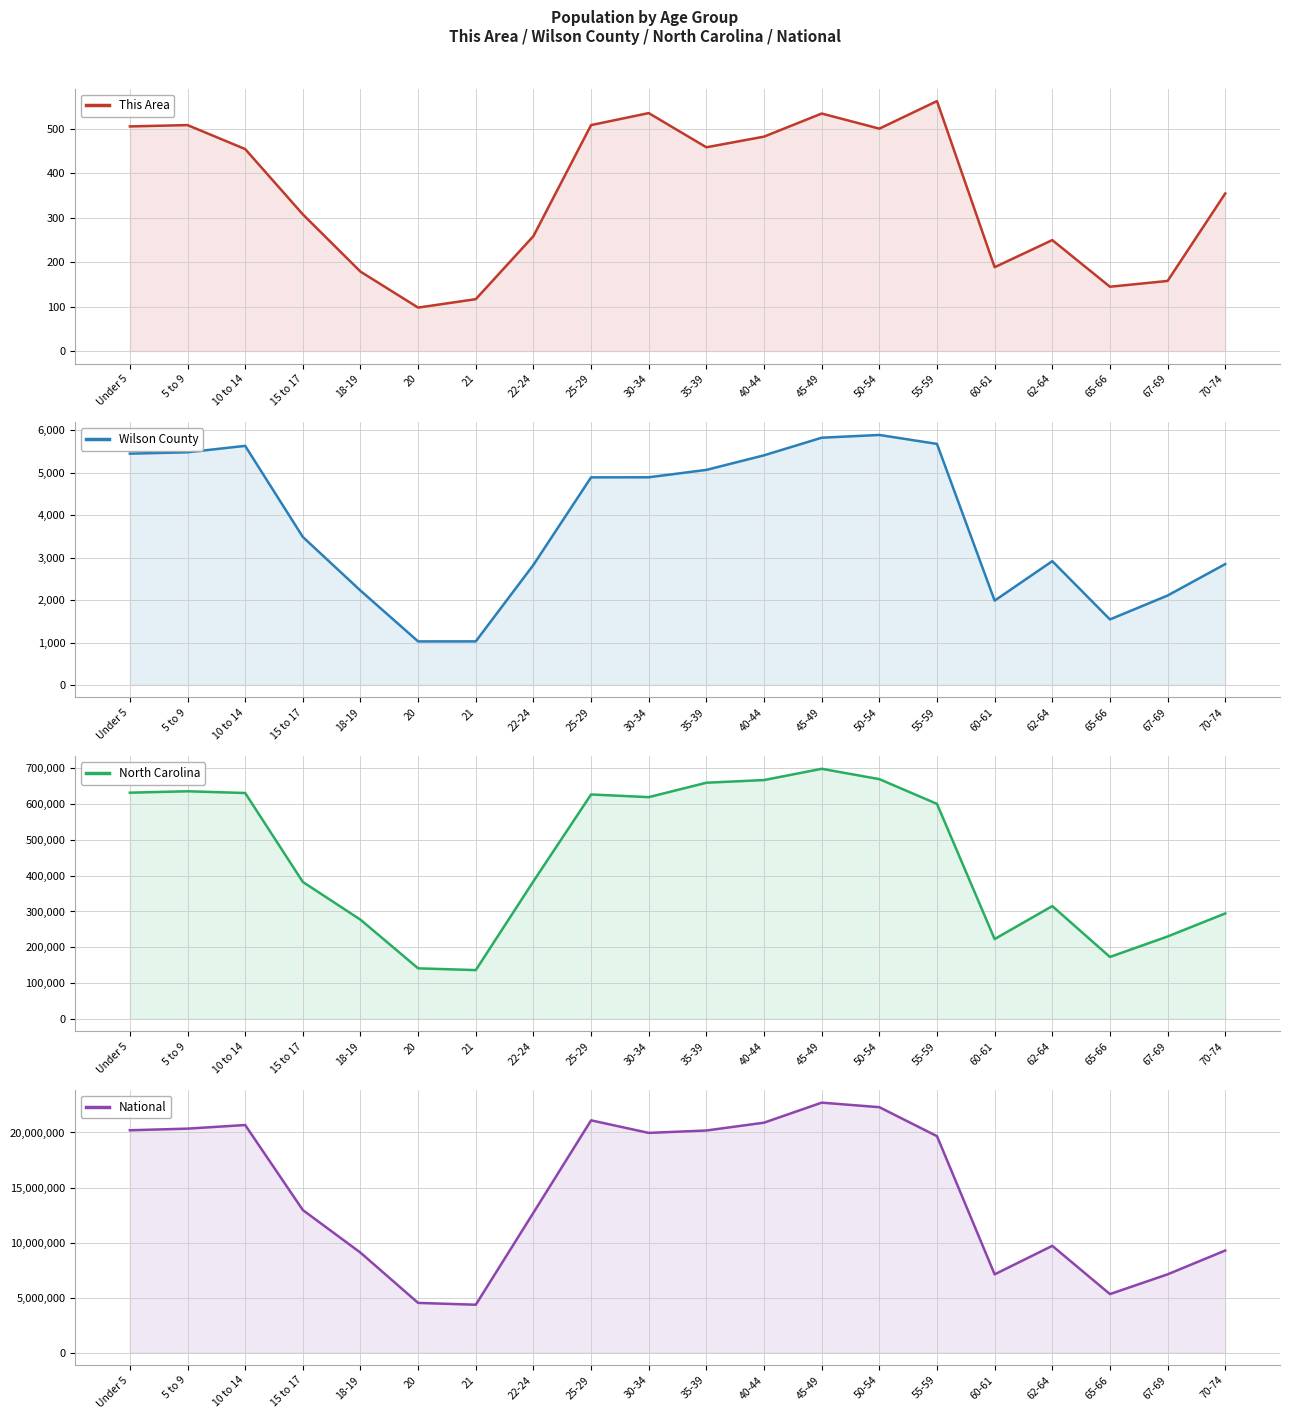

What are all the series names shown in the legend?

This Area, Wilson County, North Carolina, National